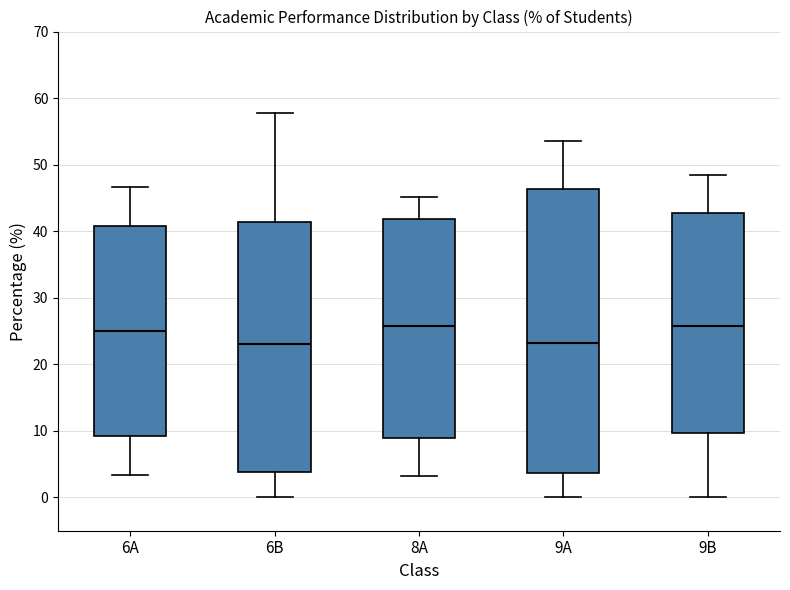

Reading left to right, read every box against the y-axis: the position of its median line, the range the box covers, and the ends of its whiskers. The values are not printed on the chart, so give them approximately, as read against the axis.

6A: median 25, box 9 to 41, whiskers 3 to 47
6B: median 23, box 4 to 41, whiskers 0 to 58
8A: median 26, box 9 to 42, whiskers 3 to 45
9A: median 23, box 4 to 46, whiskers 0 to 54
9B: median 26, box 10 to 43, whiskers 0 to 48